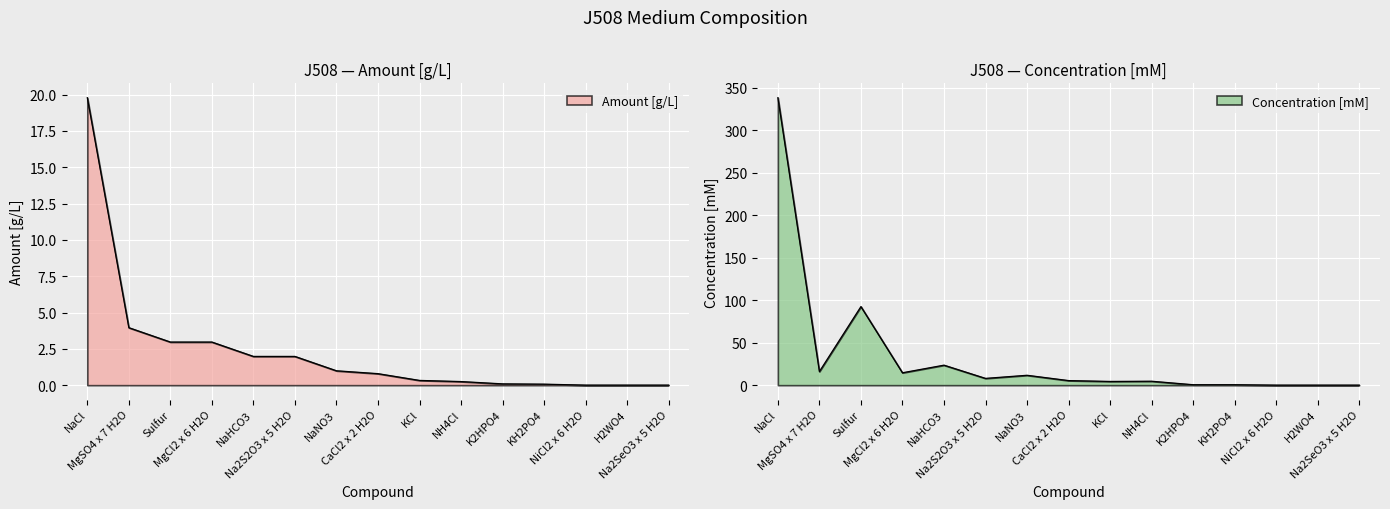

What is the label of the 2nd point from the left?

MgSO4 x 7 H2O